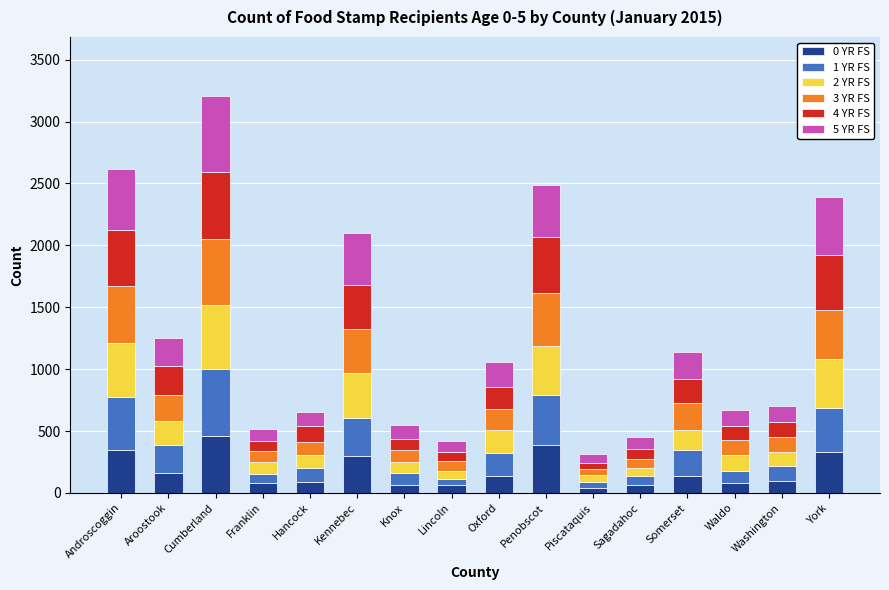

Which category has the highest value in the 0 YR FS series?

Cumberland